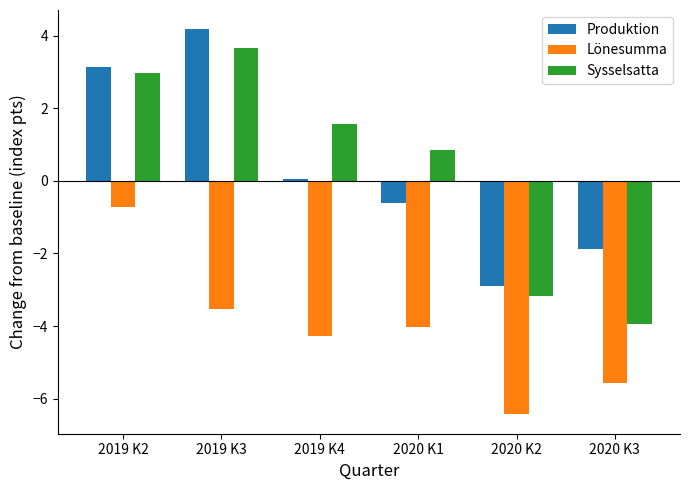

Does the chart contain any negative values?

Yes